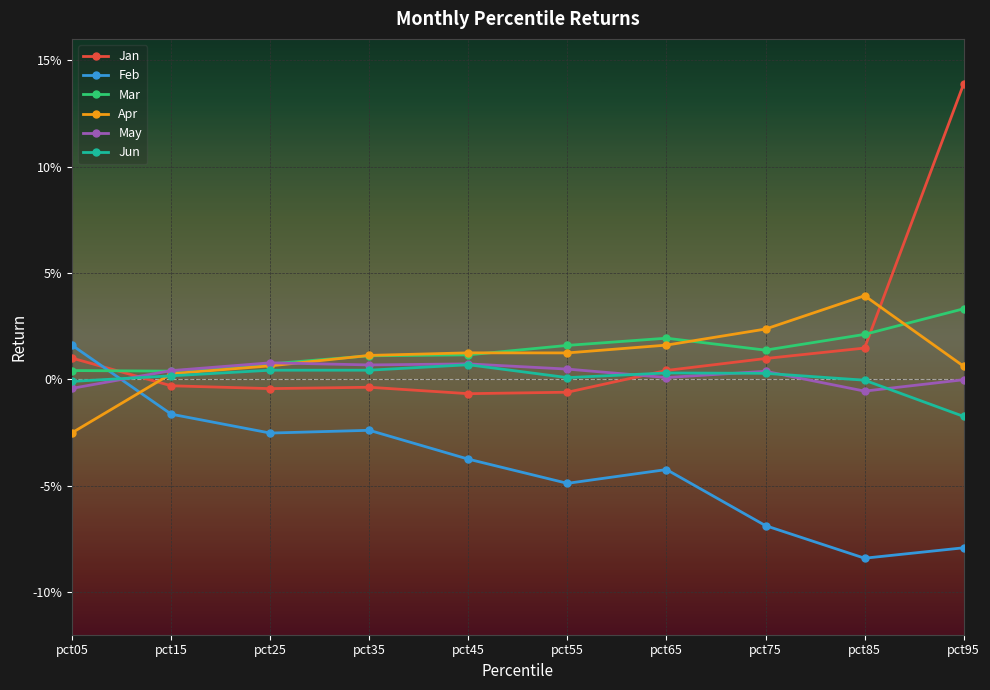

What are all the series names shown in the legend?

Jan, Feb, Mar, Apr, May, Jun